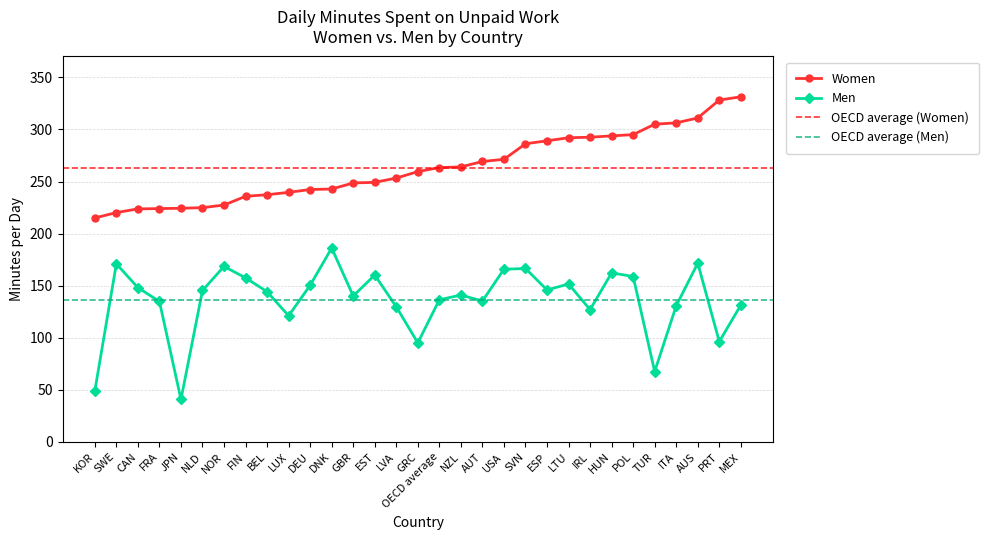

What is the average value of the Women series?

263.4